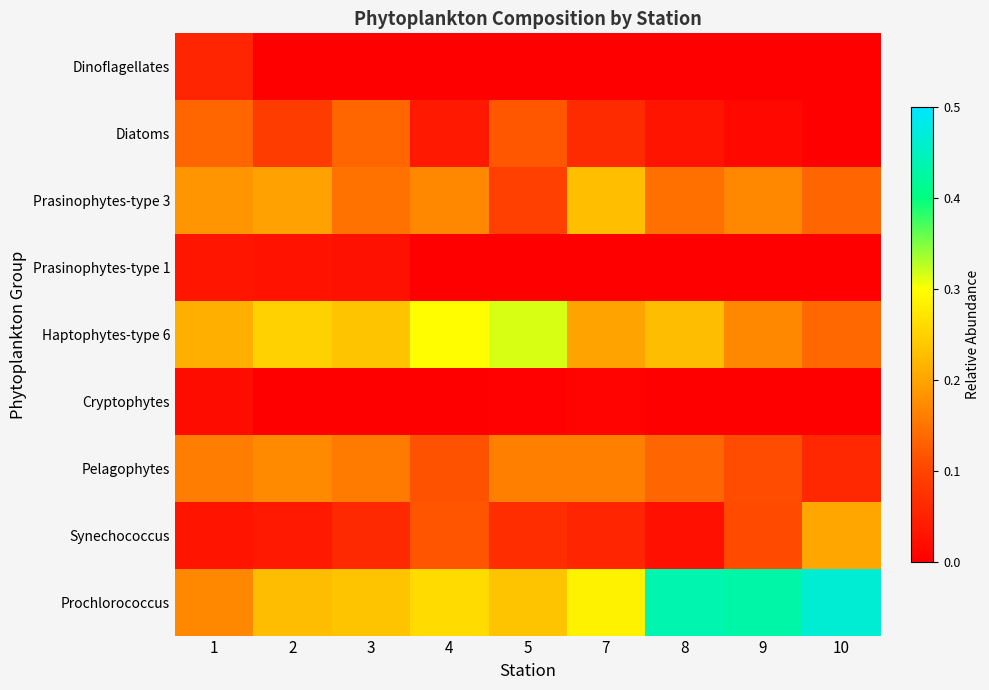

Reading right to left, what are all the values shown in this chart?

Dinoflagellates: 10=0.0	9=0.0	8=0.0	7=0.0	5=0.0	4=0.0	3=0.0	2=0.0	1=0.1
Diatoms: 10=0.0	9=0.0	8=0.0	7=0.1	5=0.1	4=0.0	3=0.1	2=0.1	1=0.1
Prasinophytes-type 3: 10=0.1	9=0.2	8=0.1	7=0.2	5=0.1	4=0.2	3=0.1	2=0.2	1=0.2
Prasinophytes-type 1: 10=0.0	9=0.0	8=0.0	7=0.0	5=0.0	4=0.0	3=0.0	2=0.0	1=0.0
Haptophytes-type 6: 10=0.1	9=0.2	8=0.2	7=0.2	5=0.3	4=0.3	3=0.2	2=0.2	1=0.2
Cryptophytes: 10=0.0	9=0.0	8=0.0	7=0.0	5=0.0	4=0.0	3=0.0	2=0.0	1=0.0
Pelagophytes: 10=0.1	9=0.1	8=0.1	7=0.2	5=0.2	4=0.1	3=0.2	2=0.2	1=0.2
Synechococcus: 10=0.2	9=0.1	8=0.0	7=0.1	5=0.1	4=0.1	3=0.1	2=0.0	1=0.0
Prochlorococcus: 10=0.5	9=0.4	8=0.4	7=0.3	5=0.2	4=0.3	3=0.2	2=0.2	1=0.2